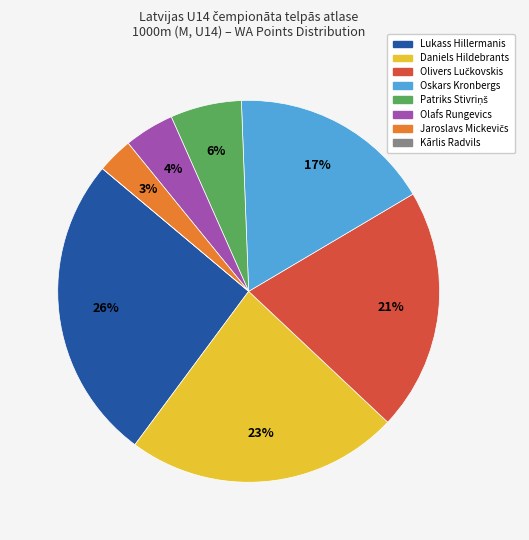

What percentage is the Olafs Rungevics slice, to the nearest percent?

4%